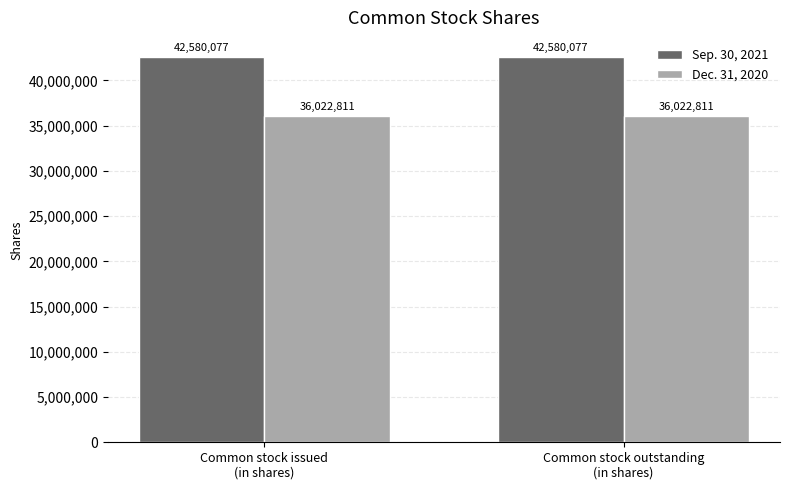

What is the average value of the Sep. 30, 2021 series?

42580077